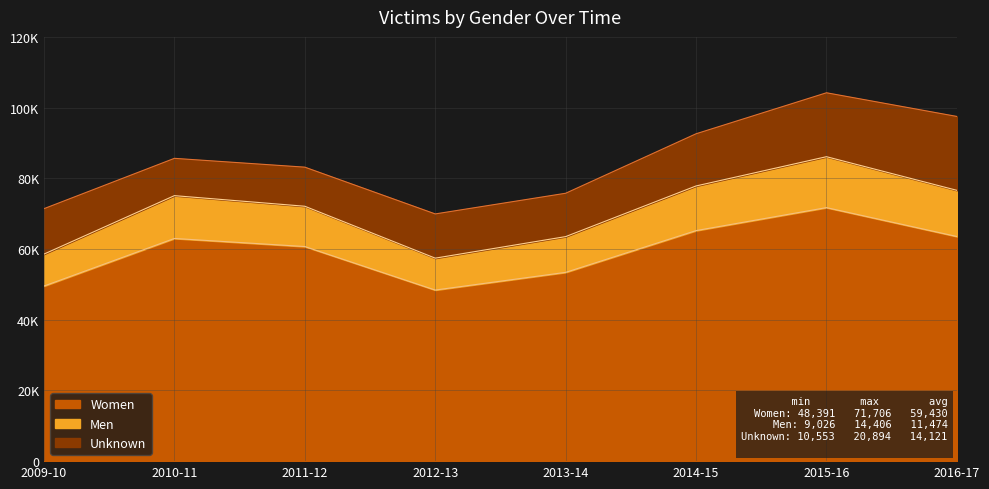

True or false: Women and Men intersect in this chart.

False